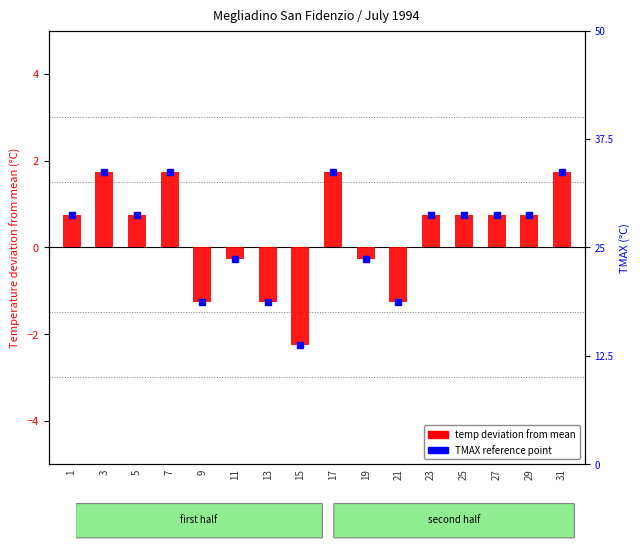

Rank the categories by value from highest to lowest.

3, 7, 17, 31, 1, 5, 23, 25, 27, 29, 11, 19, 9, 13, 21, 15